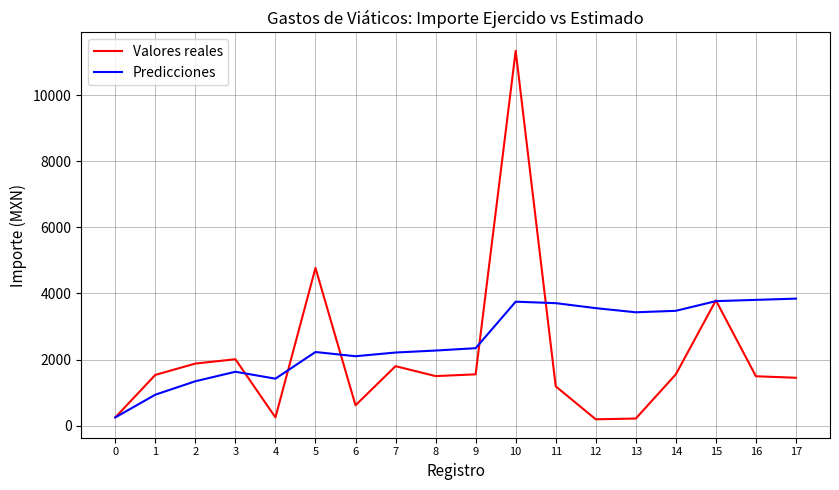

At which category does Predicciones reach its first local peak?

3